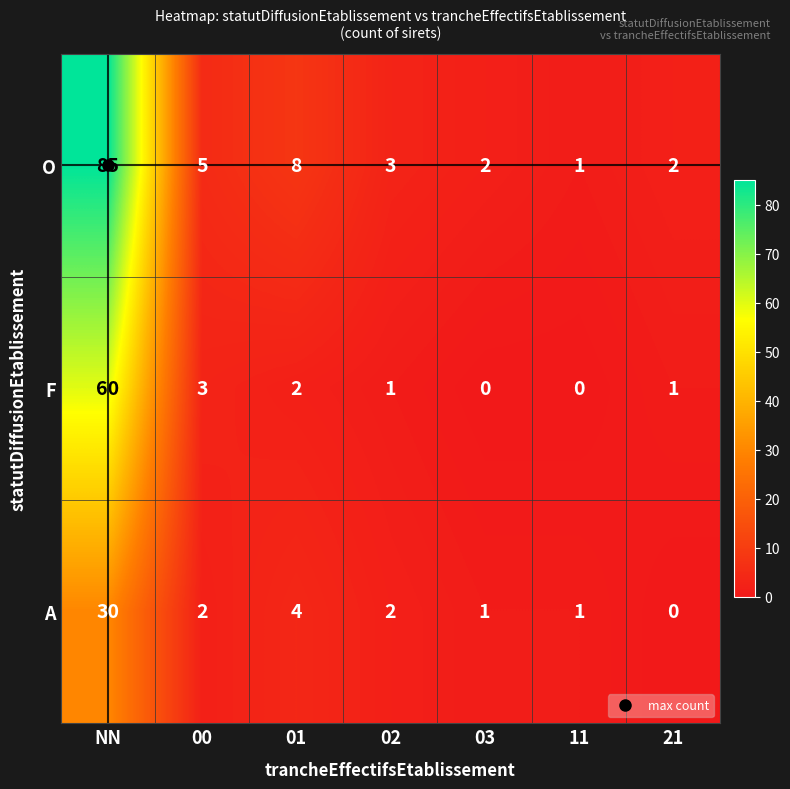

At which label does A reach its minimum?

21